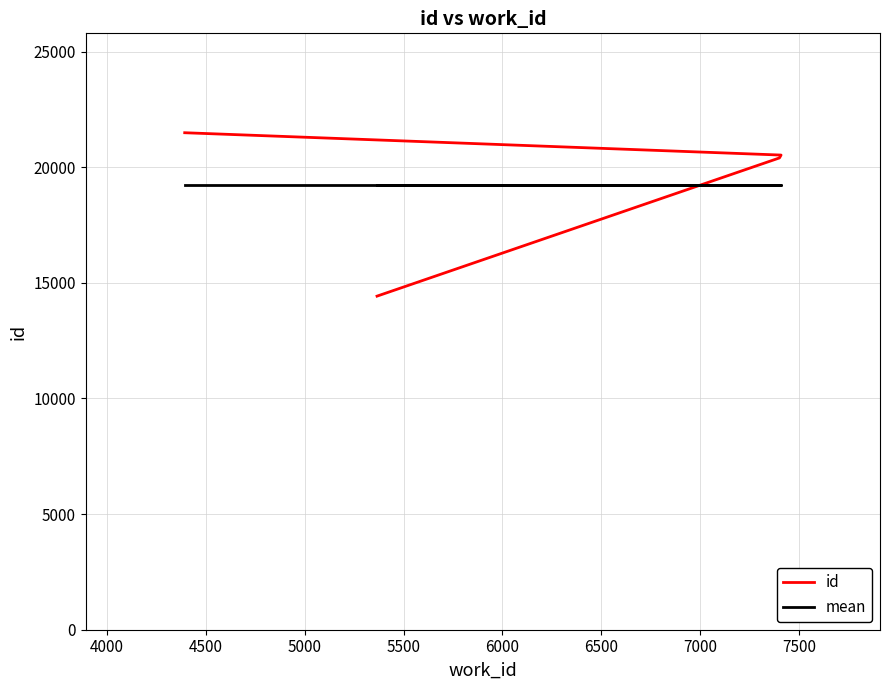

What is the sum of the id values at 5000 and 4500?

42022.0